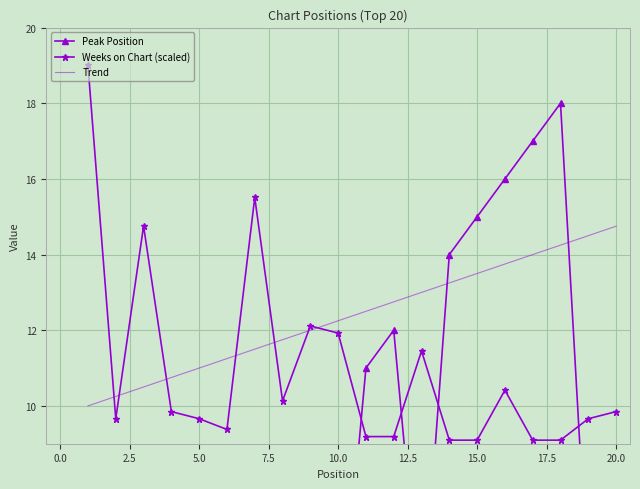

Which series has the largest total across all categories?

Trend